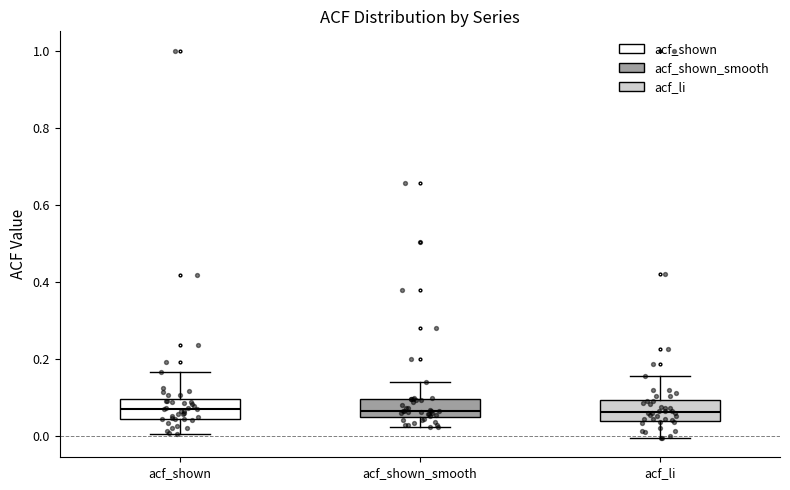

Where is the lower edge of the box for acf_li on the y-axis? The values are not printed on the chart, so give them approximately, as read against the axis.

0.04